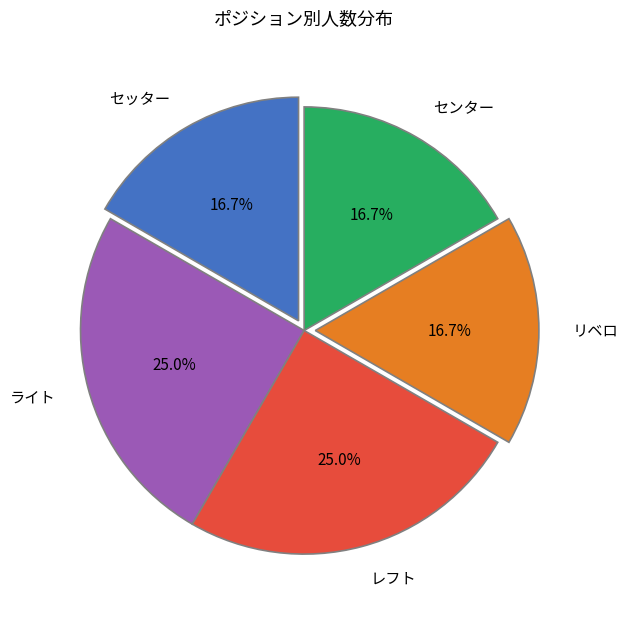

Is there any slice that represents more than half of the pie?

No